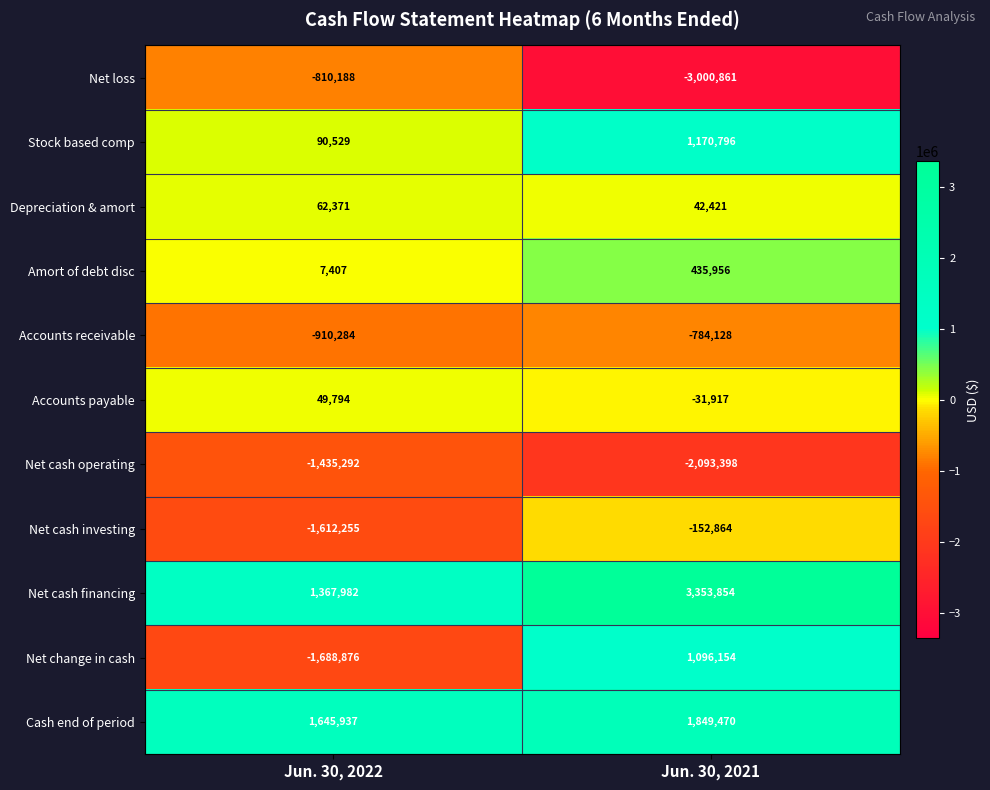

True or false: Net cash operating has a value of -2398227 at Jun. 30, 2022.

False